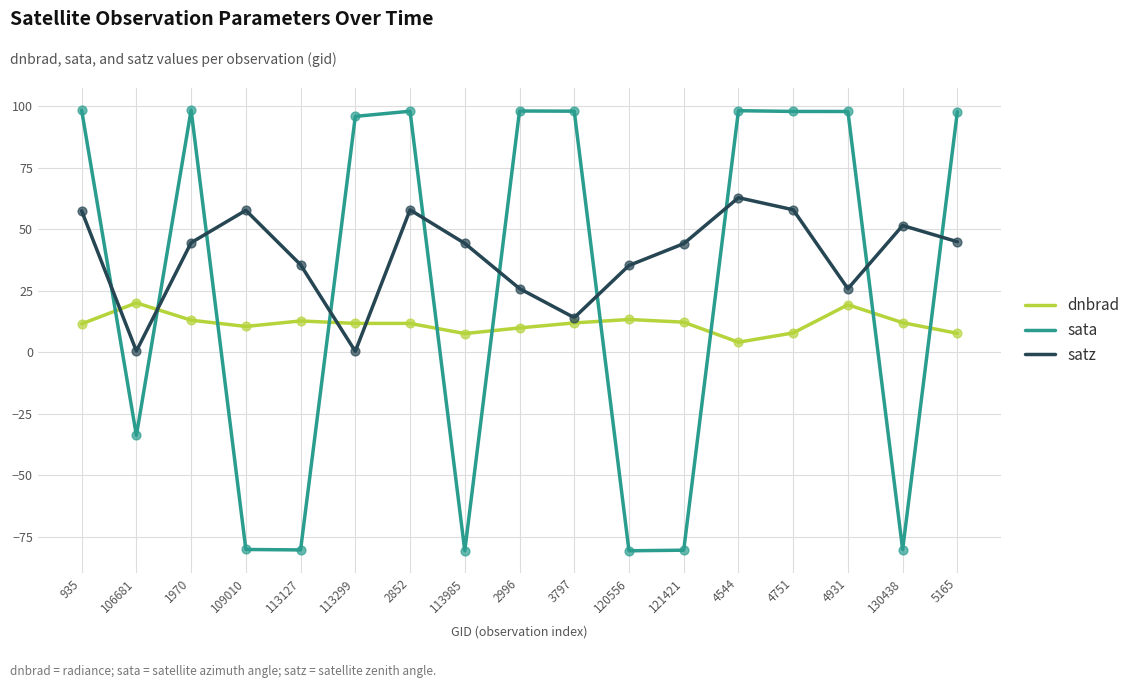

Is the value of sata at 106681 greater than the value of dnbrad at 121421?

No